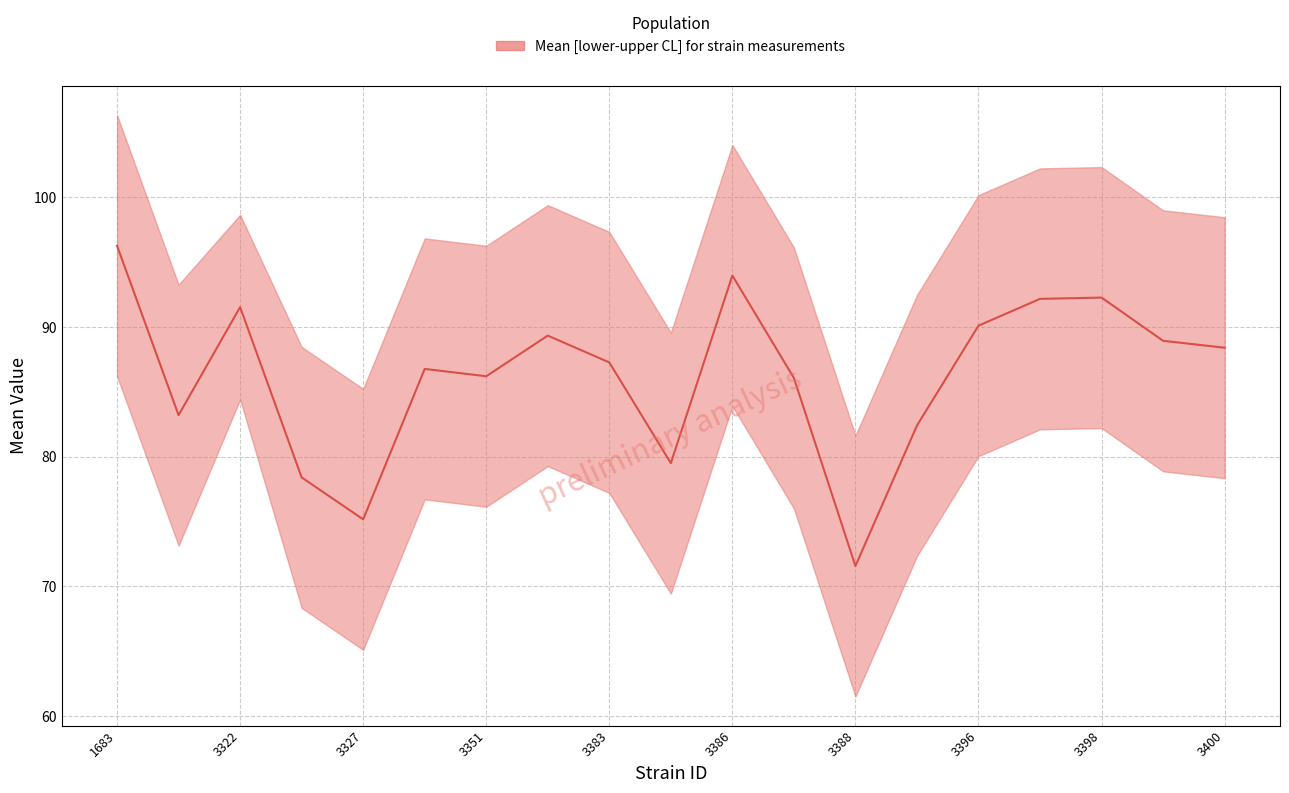

Reading left to right, list all the values displayed in this chart.

mean: 1683=96.3	3307=83.2	3322=91.5	3326=78.4	3327=75.2	3333=86.8	3351=86.2	3381=89.3	3383=87.3	3384=79.5	3386=94.0	3387=86.1	3388=71.6	3392=82.4	3396=90.1	3397=92.2	3398=92.3	3399=88.9	3400=88.4
uppercl: 1683=106.3	3307=93.3	3322=98.6	3326=88.5	3327=85.2	3333=96.8	3351=96.3	3381=99.4	3383=97.3	3384=89.6	3386=104.0	3387=96.1	3388=81.6	3392=92.5	3396=100.2	3397=102.2	3398=102.3	3399=99.0	3400=98.5
lowercl: 1683=86.2	3307=73.1	3322=84.4	3326=68.3	3327=65.1	3333=76.7	3351=76.1	3381=79.3	3383=77.2	3384=69.4	3386=83.9	3387=76.0	3388=61.5	3392=72.3	3396=80.0	3397=82.1	3398=82.2	3399=78.9	3400=78.3